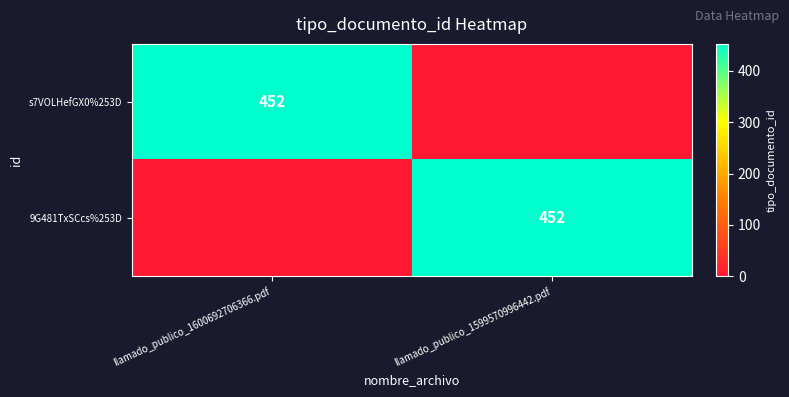

The value of 9G481TxSCcs%253D at llamado_publico_1599570996442.pdf is 452. True or false?

True